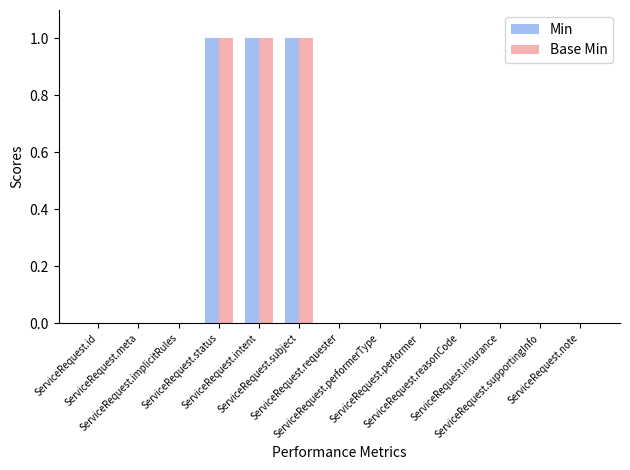

What is the sum of all Min values?

3